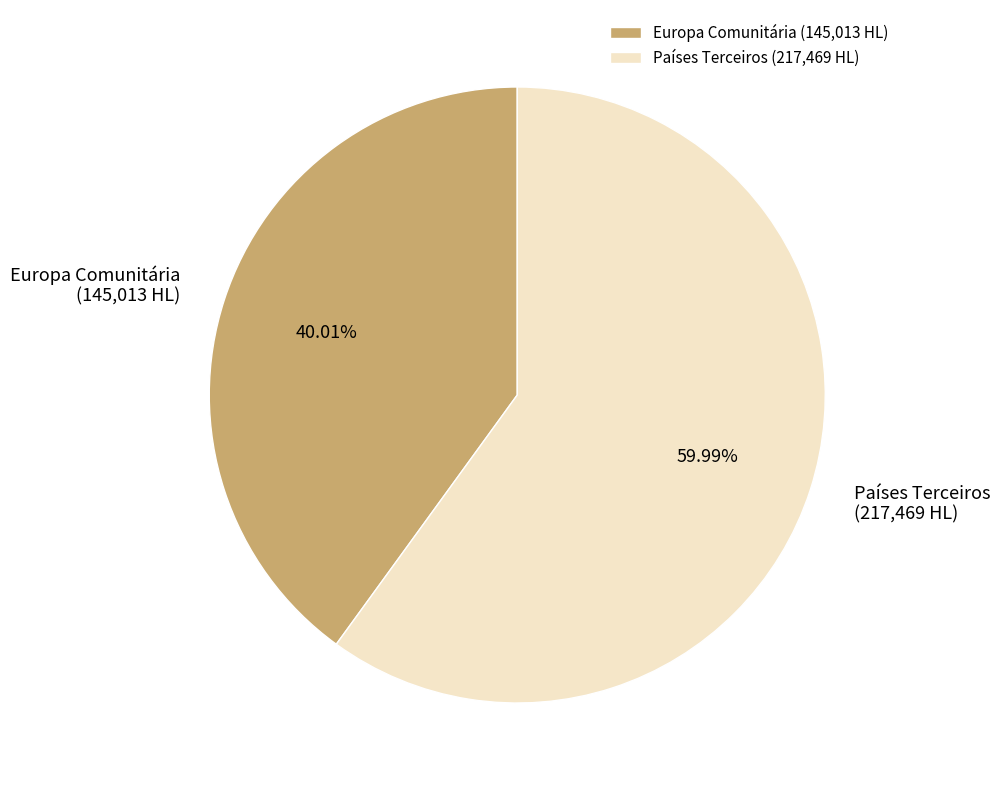

What percentage is the Países Terceiros slice, to the nearest percent?

60%